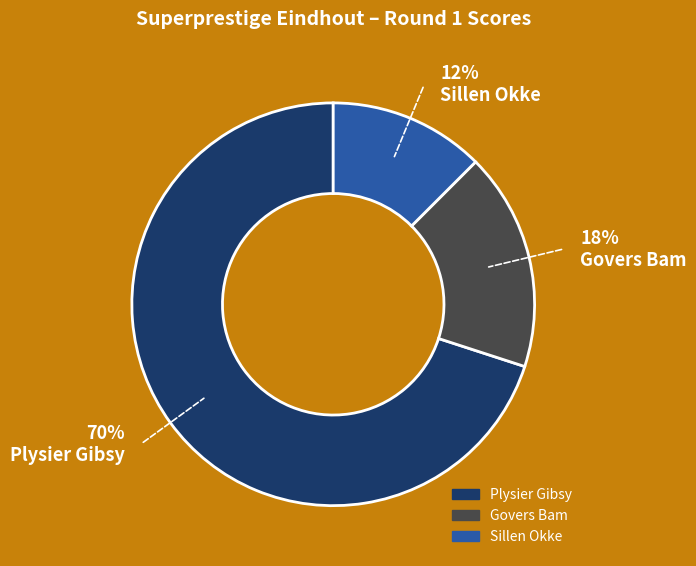

How many slices are in this pie chart?

3